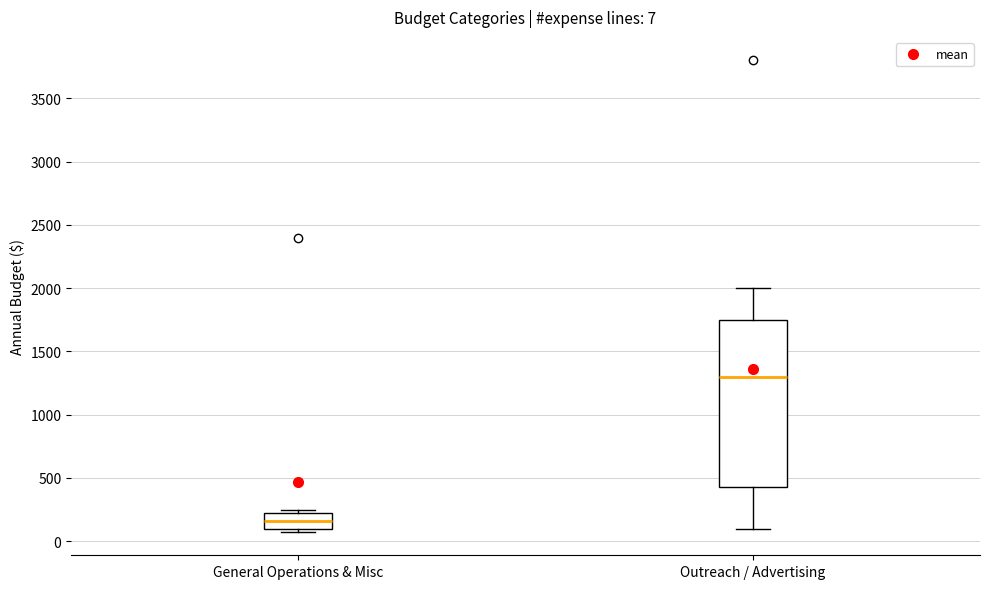

Which box is the tallest, from its lower edge to its upper edge?

Outreach / Advertising